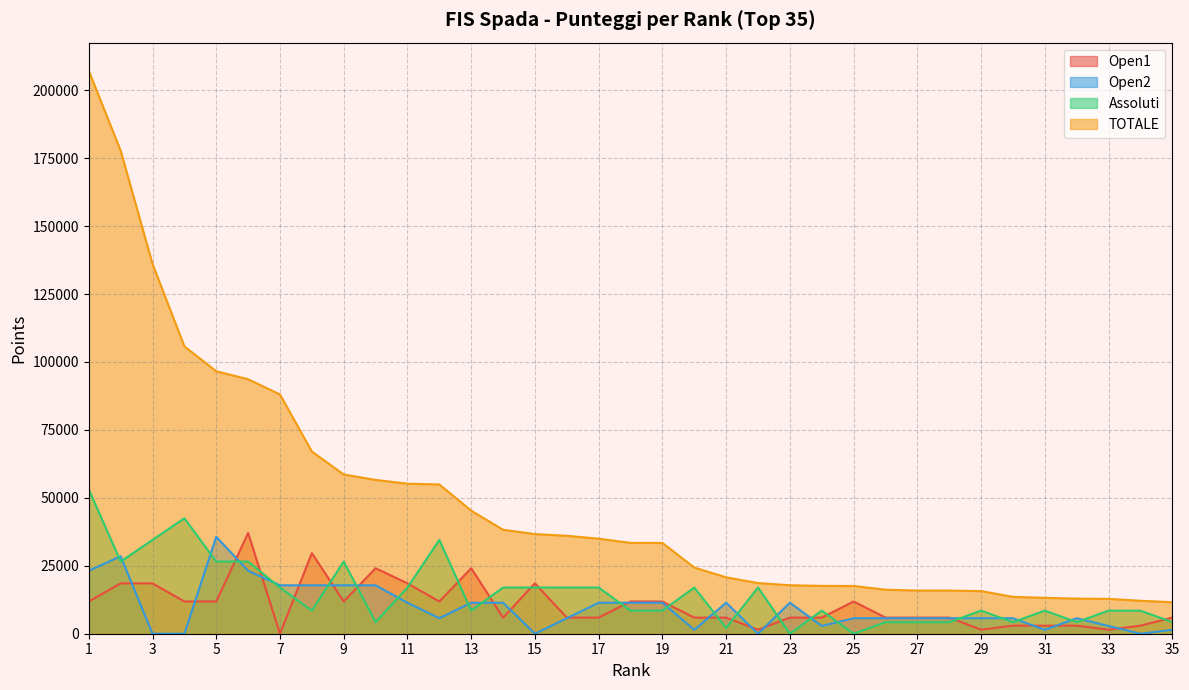

How many values in Open1 are above zero?

34